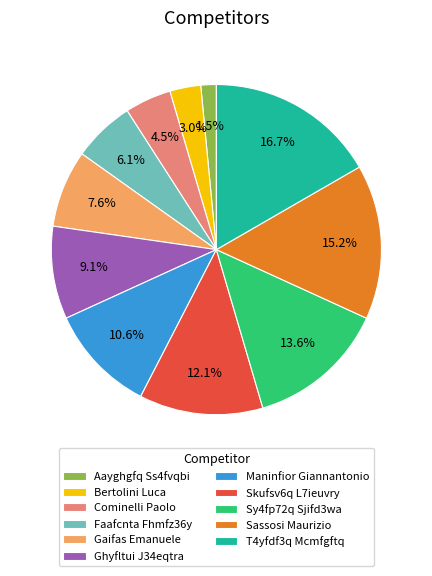

Which has a higher value, Maninfior Giannantonio or T4yfdf3q Mcmfgftq?

T4yfdf3q Mcmfgftq